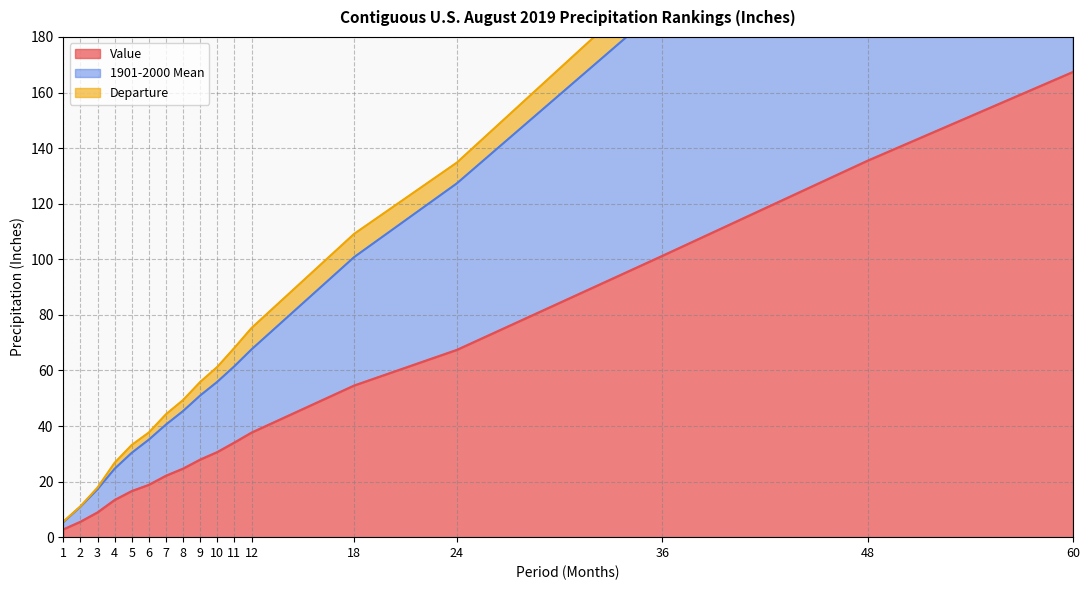

The value of Value at 12 is 37.6. True or false?

True